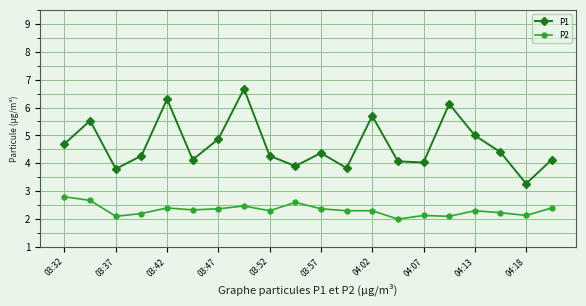

What is the smallest value displayed?

2.0